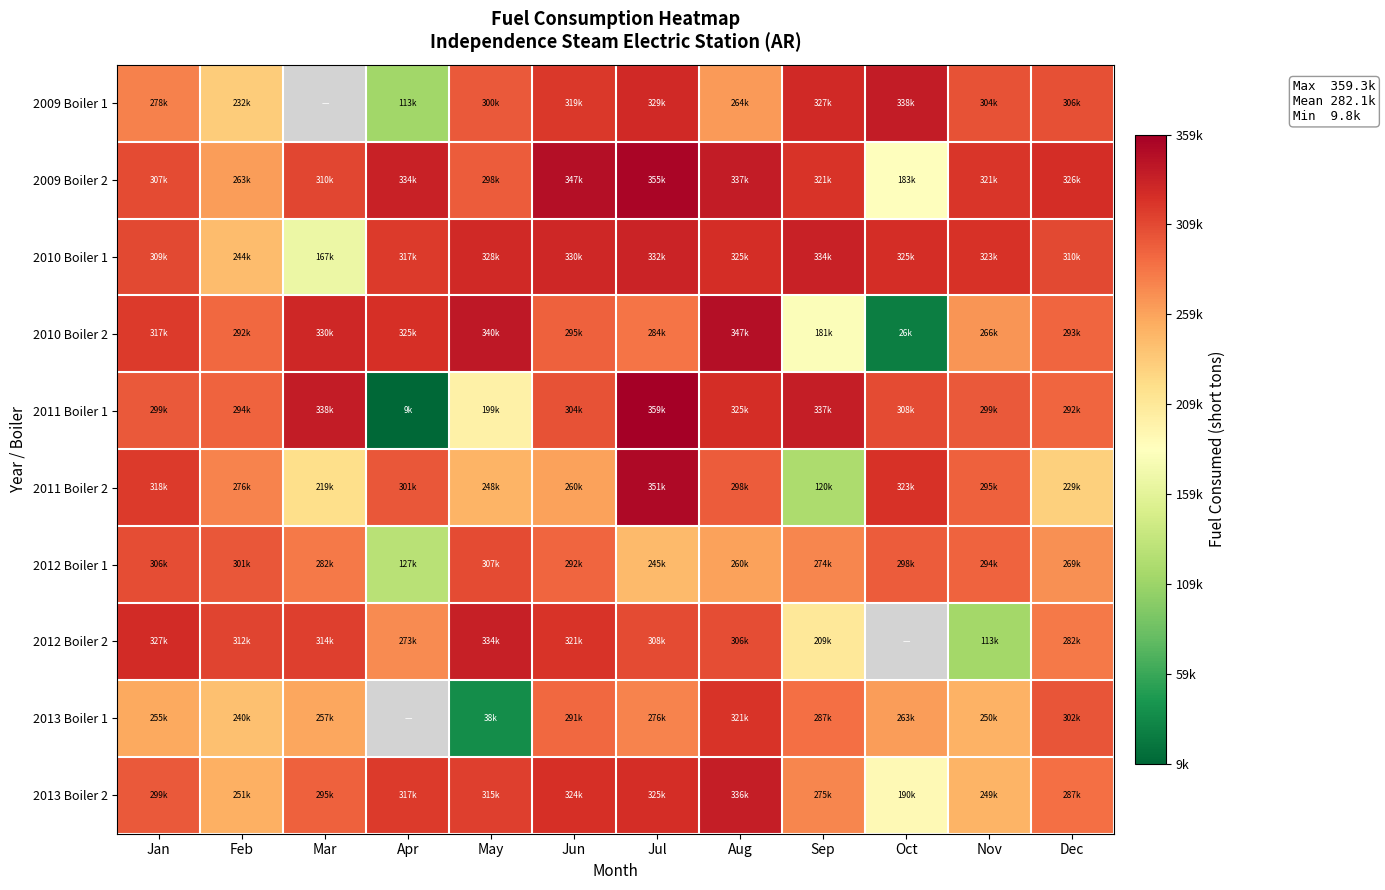

Which category has the highest value across all series?

Jul